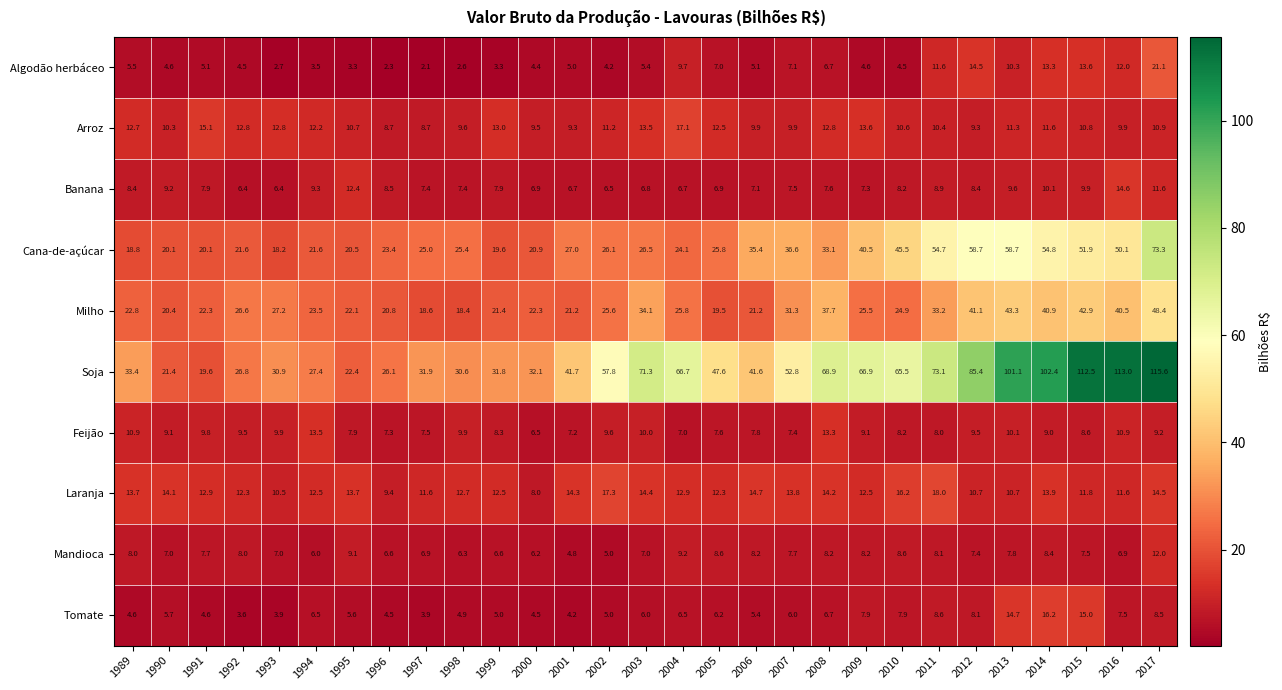

What is the sum of all Milho values?

823.5